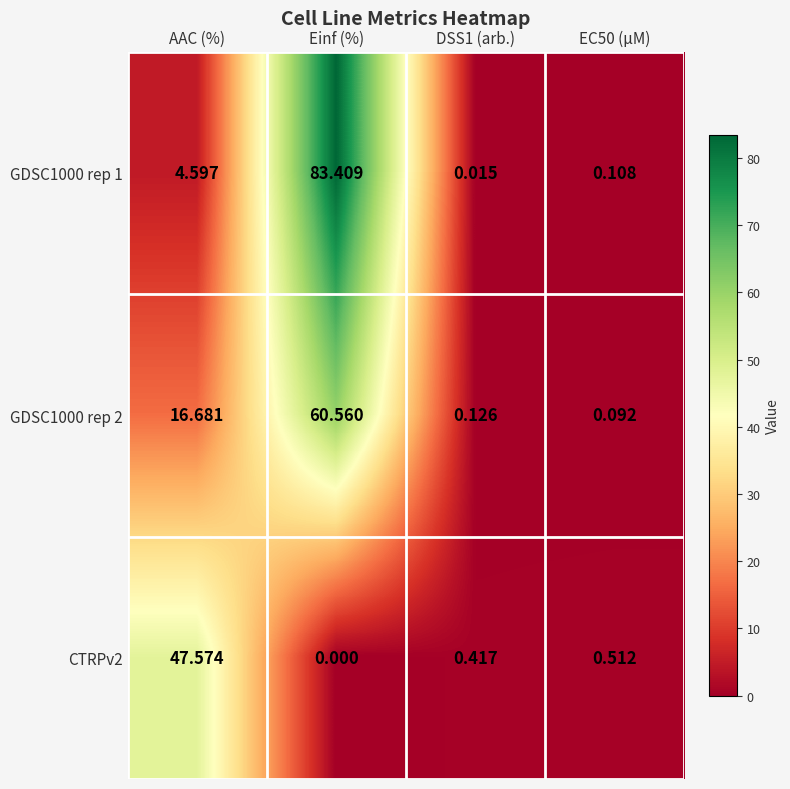

List the series in order of their overall mean, highest first.

GDSC1000 rep 1, GDSC1000 rep 2, CTRPv2